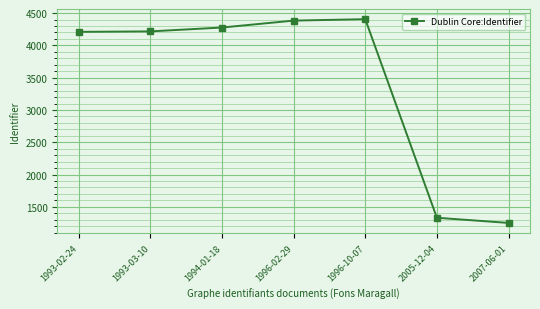

Which has a higher value, 1993-02-24 or 1996-02-29?

1996-02-29